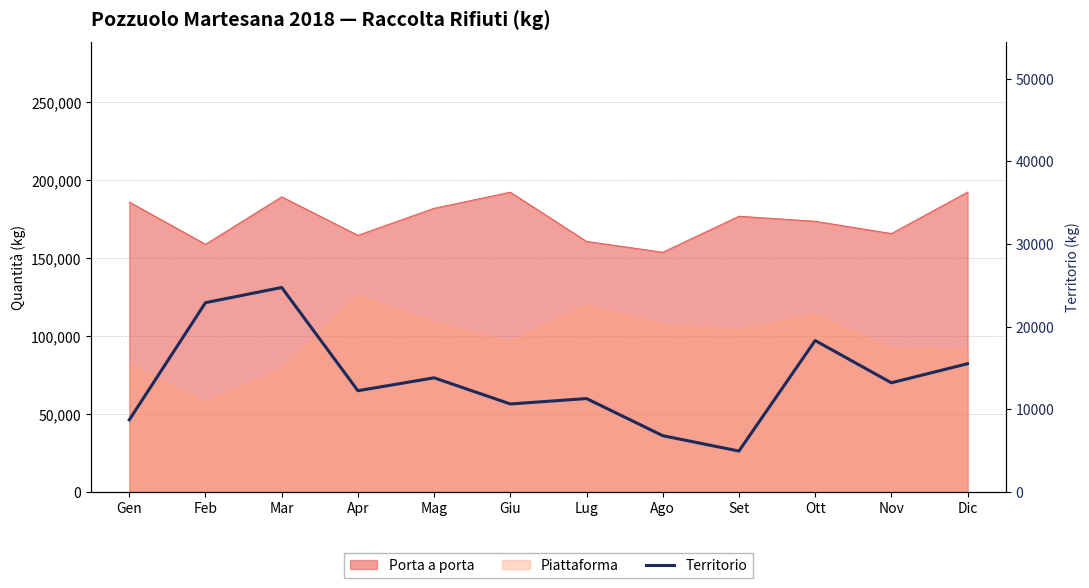

Is it true that the value at Set is 2871?

False